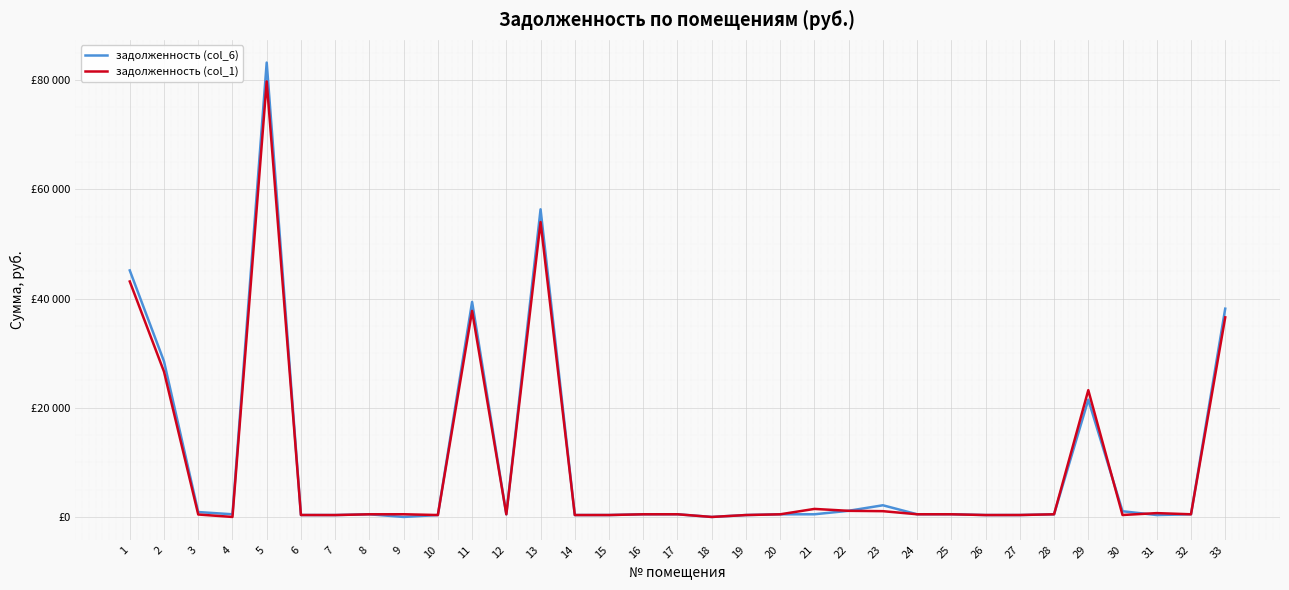

Rank the categories by задолженность (col_6) value from highest to lowest.

5, 13, 1, 11, 33, 2, 29, 23, 22, 30, 3, 25, 24, 17, 4, 21, 32, 28, 16, 8, 12, 20, 6, 15, 31, 14, 27, 10, 19, 26, 7, 9, 18